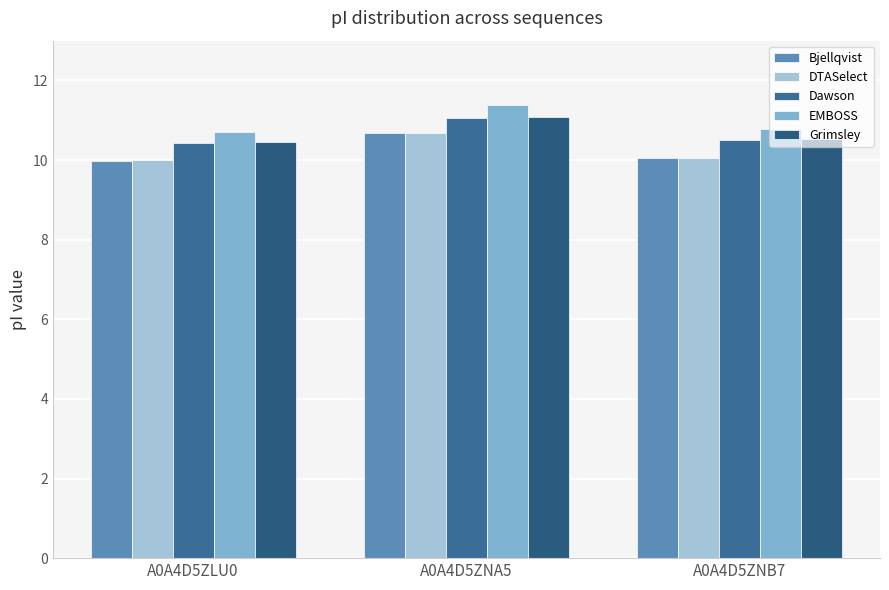

Which has a higher value, A0A4D5ZNB7 or A0A4D5ZLU0?

A0A4D5ZNB7